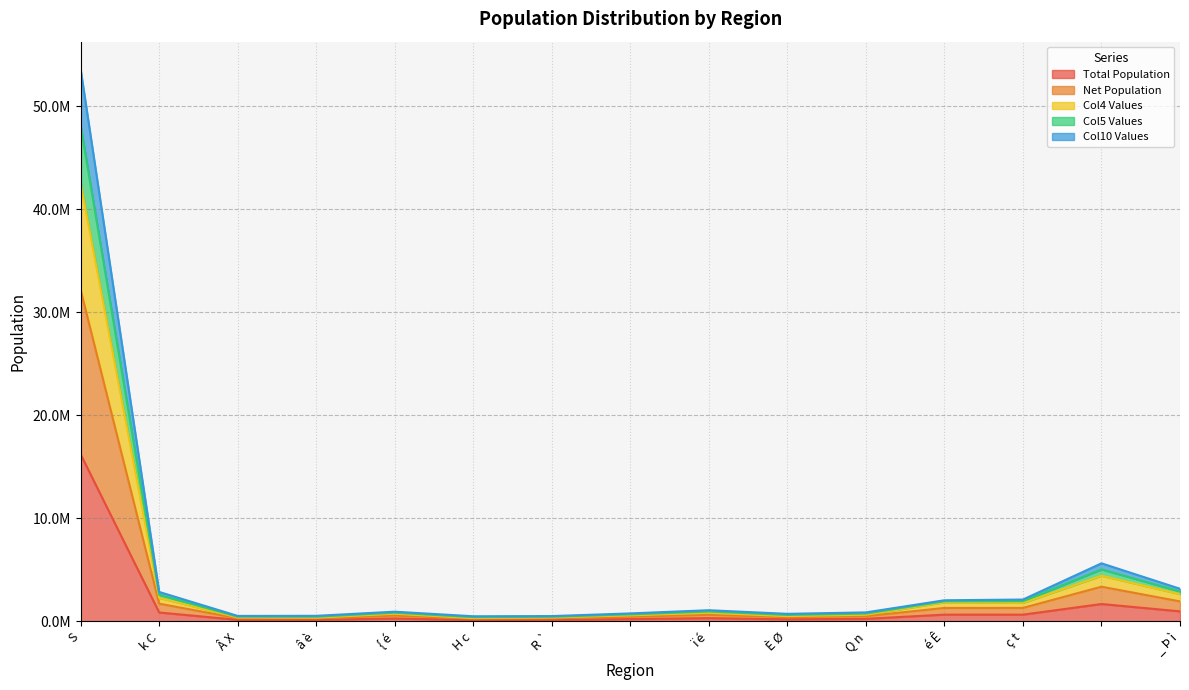

What is the greatest value displayed?

53612547